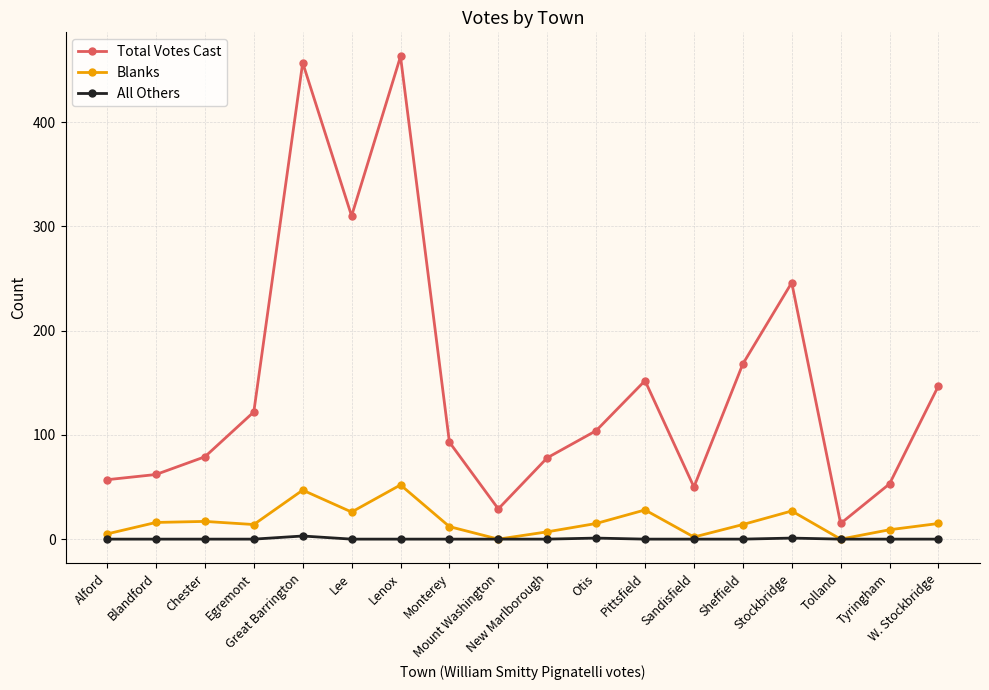

True or false: Blanks and Total Votes Cast cross at least once.

False